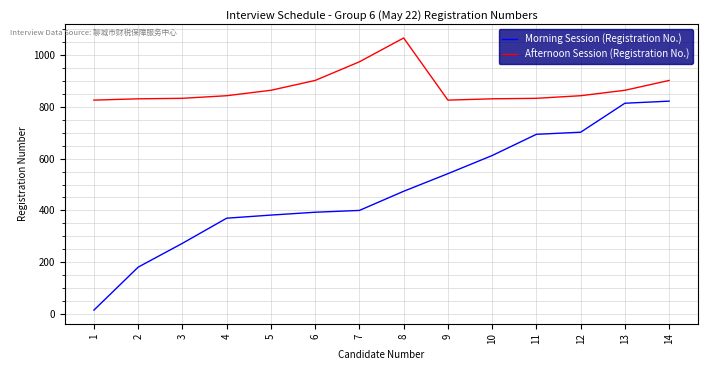

What is the maximum value shown in the chart?

1066